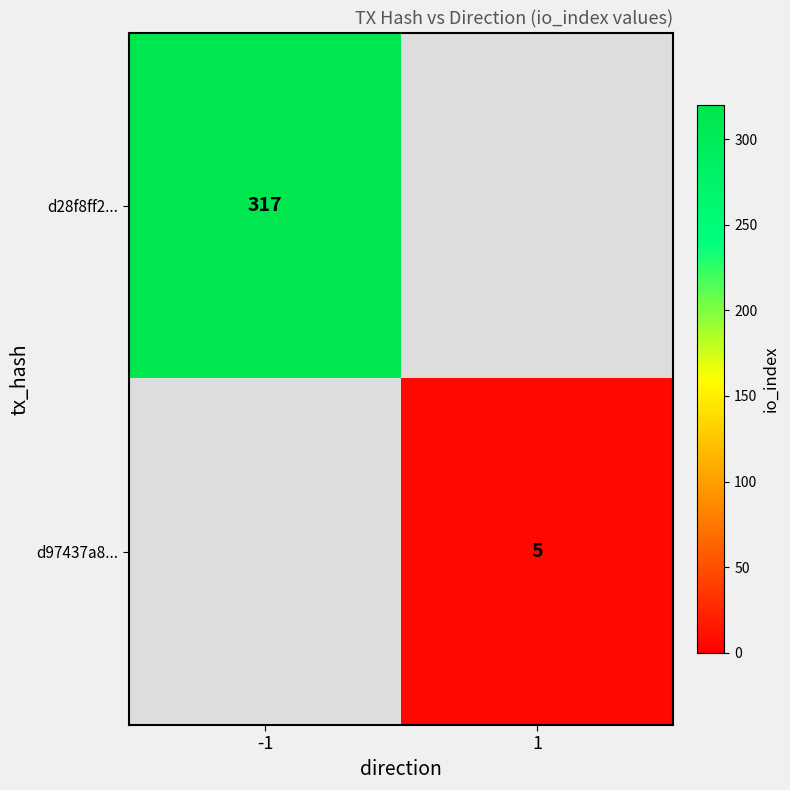

The value of d97437a8... at 1 is 5. True or false?

True